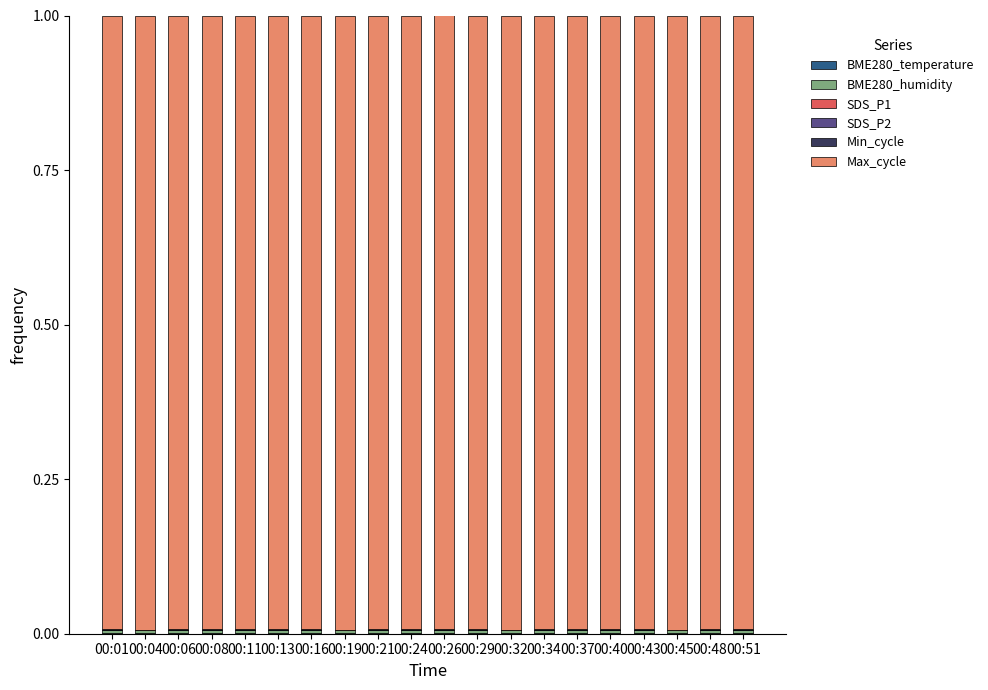

Which series has the largest total across all categories?

Max_cycle